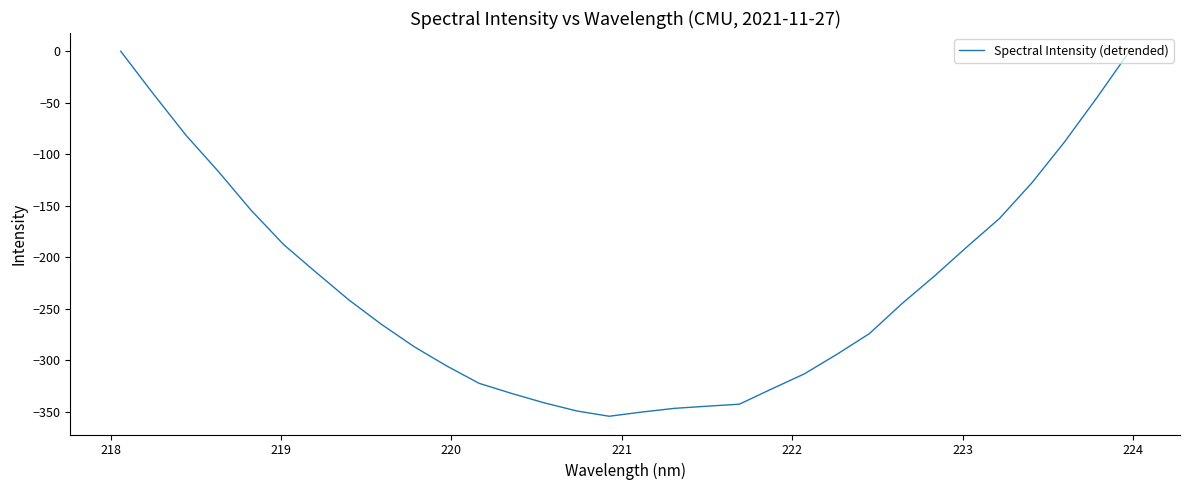

What is the smallest value displayed?

-354.4